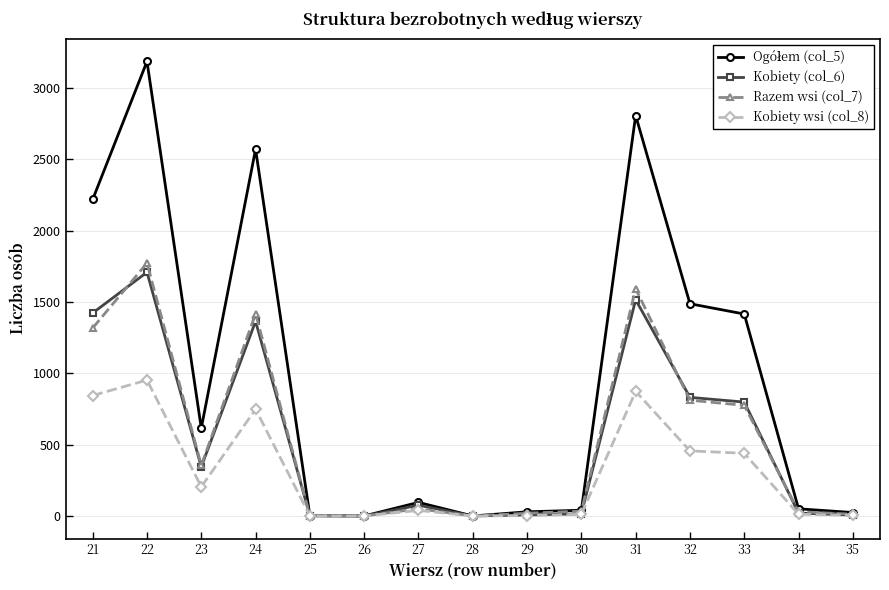

What is the average value of the Kobiety (col_6) series?

540